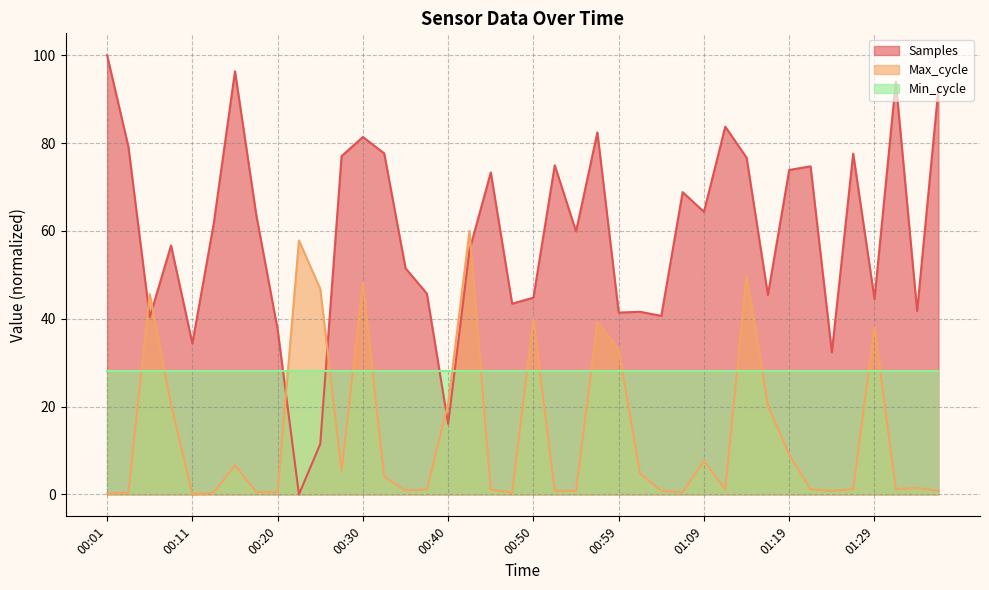

Where is the first local minimum for Samples?

00:06